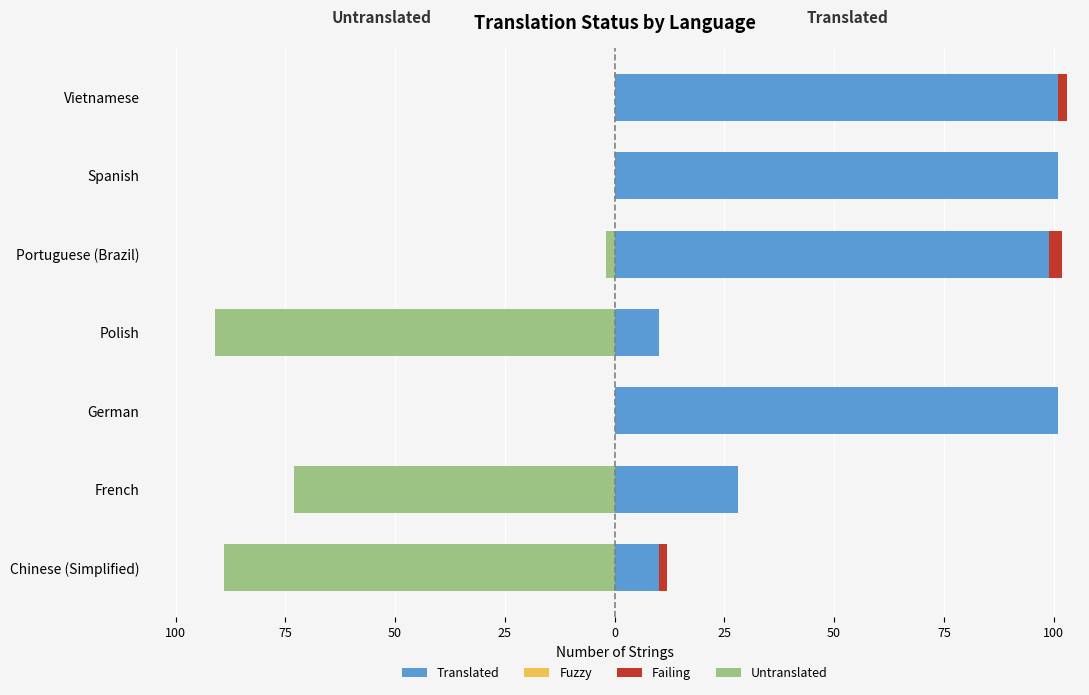

The value of Untranslated at German is 55.9. True or false?

False